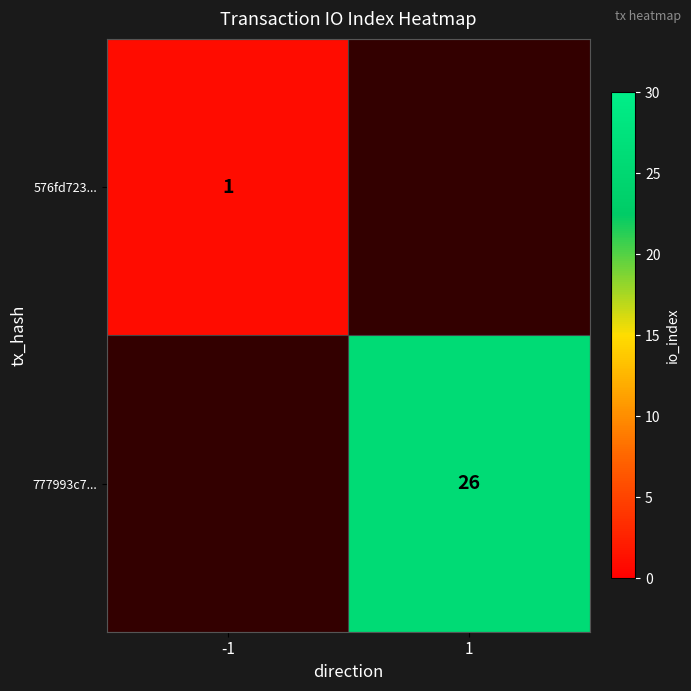

Is it true that 777993c7... equals 26 at 1?

True